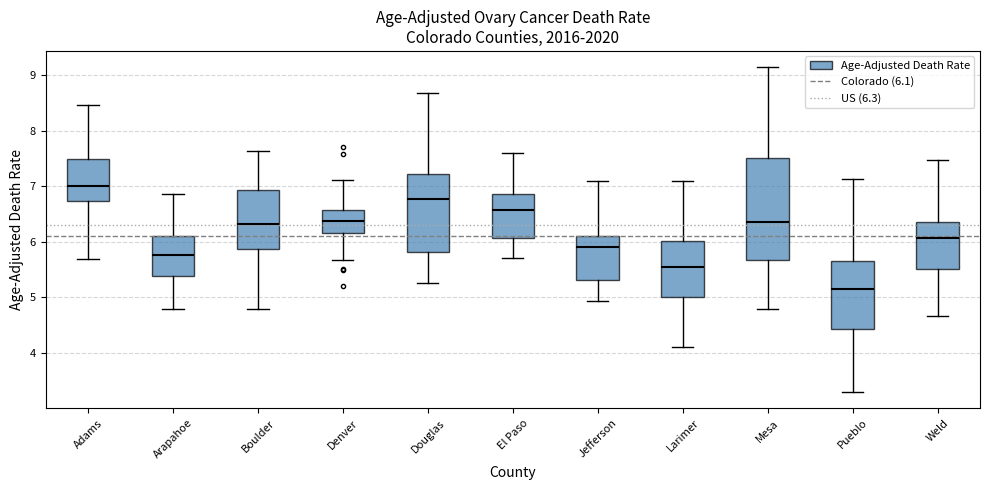

Reading left to right, transcribe this box plot: for each box, give where its median line is, the range the box spans, and where its two whiskers end, as read against the y-axis. The values are not printed on the chart, so give them approximately, as read against the axis.

Adams: median 7.0, box 6.7 to 7.5, whiskers 5.7 to 8.5
Arapahoe: median 5.8, box 5.4 to 6.1, whiskers 4.8 to 6.9
Boulder: median 6.3, box 5.9 to 6.9, whiskers 4.8 to 7.6
Denver: median 6.4, box 6.2 to 6.6, whiskers 5.7 to 7.1
Douglas: median 6.8, box 5.8 to 7.2, whiskers 5.3 to 8.7
El Paso: median 6.6, box 6.1 to 6.9, whiskers 5.7 to 7.6
Jefferson: median 5.9, box 5.3 to 6.1, whiskers 4.9 to 7.1
Larimer: median 5.6, box 5.0 to 6.0, whiskers 4.1 to 7.1
Mesa: median 6.4, box 5.7 to 7.5, whiskers 4.8 to 9.1
Pueblo: median 5.2, box 4.4 to 5.7, whiskers 3.3 to 7.1
Weld: median 6.1, box 5.5 to 6.4, whiskers 4.7 to 7.5